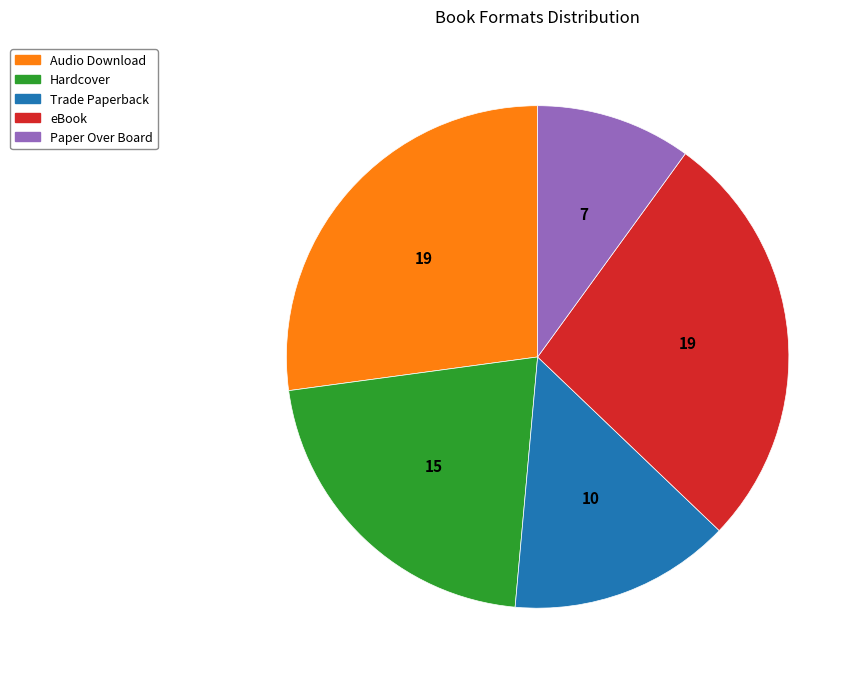

Between eBook and Paper Over Board, which is larger?

eBook